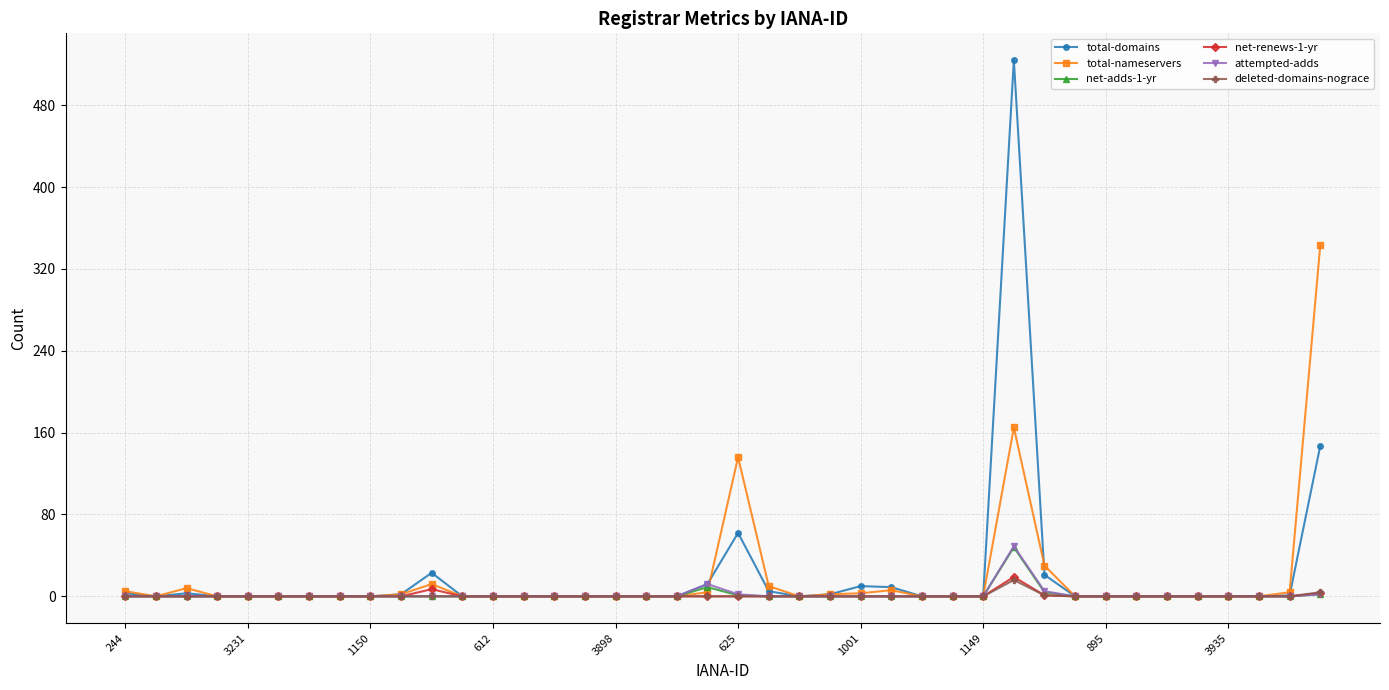

True or false: total-domains has more than 1 points higher than both neighbors.

True